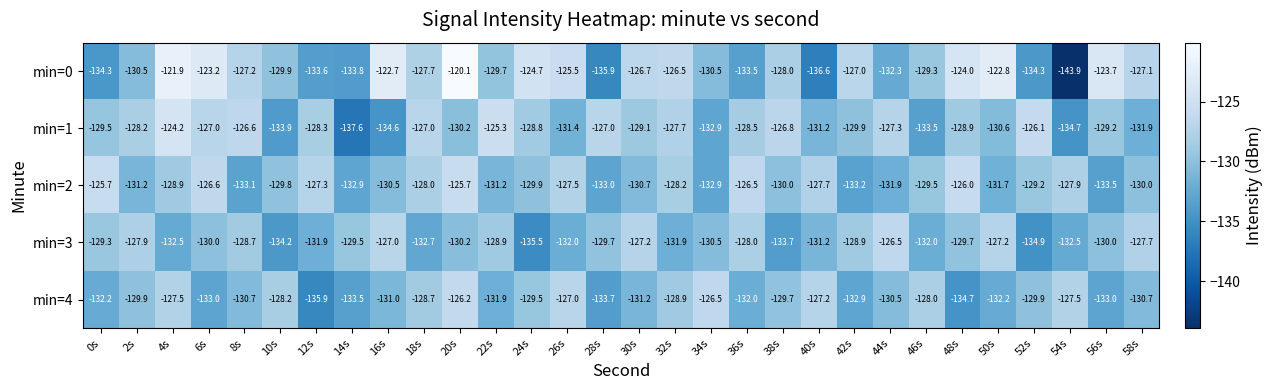

Read the min=3 value at 16s.

-127.0